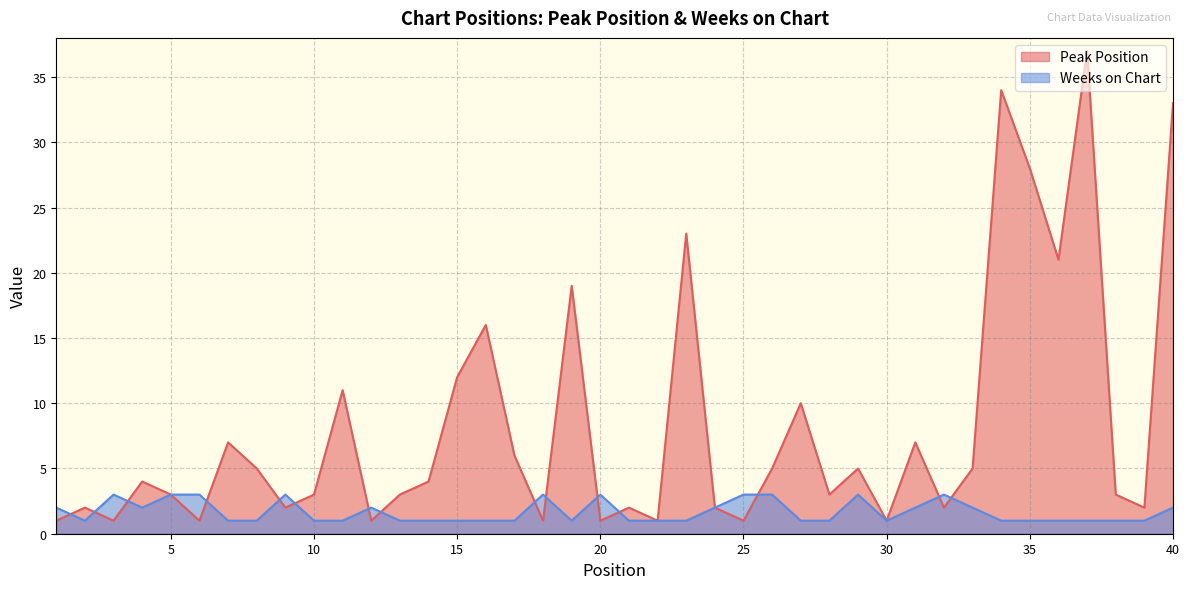

What is the value of the Peak Position point at the 2nd from the left?

2